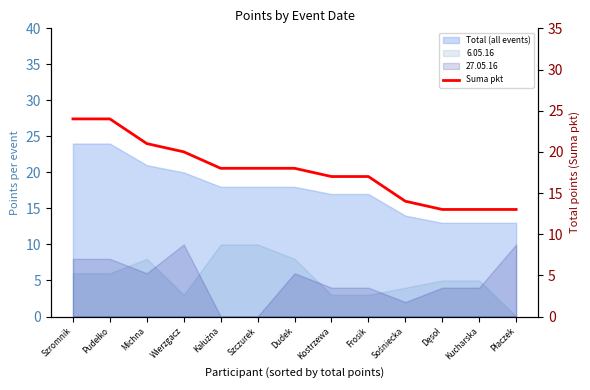

True or false: there are more than 0 points higher than both neighbors.

False